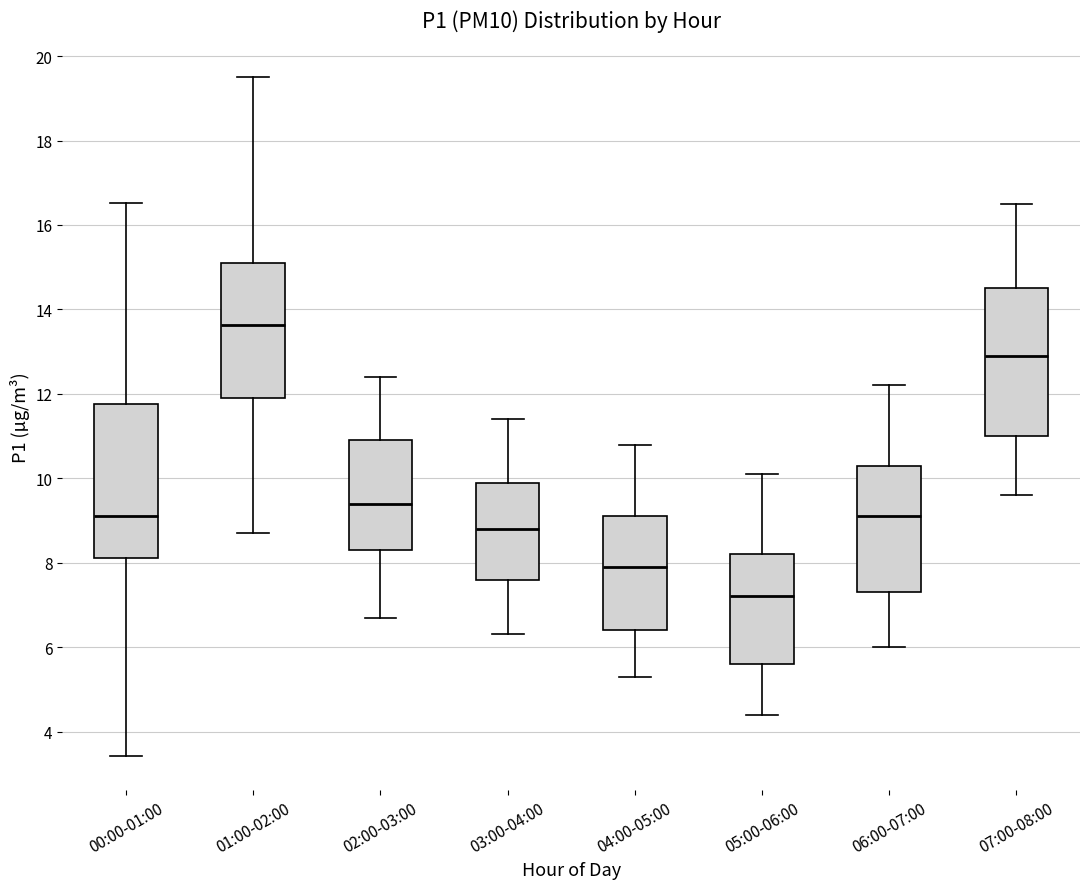

Reading left to right, transcribe this box plot: for each box, give where its median line is, the range the box spans, and where its two whiskers end, as read against the y-axis. The values are not printed on the chart, so give them approximately, as read against the axis.

00:00-01:00: median 9.2, box 8.2 to 11.8, whiskers 3.4 to 16.6
01:00-02:00: median 13.6, box 12.0 to 15.2, whiskers 8.8 to 19.6
02:00-03:00: median 9.4, box 8.4 to 11.0, whiskers 6.8 to 12.4
03:00-04:00: median 8.8, box 7.6 to 10.0, whiskers 6.4 to 11.4
04:00-05:00: median 8.0, box 6.4 to 9.2, whiskers 5.4 to 10.8
05:00-06:00: median 7.2, box 5.6 to 8.2, whiskers 4.4 to 10.2
06:00-07:00: median 9.2, box 7.4 to 10.4, whiskers 6.0 to 12.2
07:00-08:00: median 13.0, box 11.0 to 14.6, whiskers 9.6 to 16.6